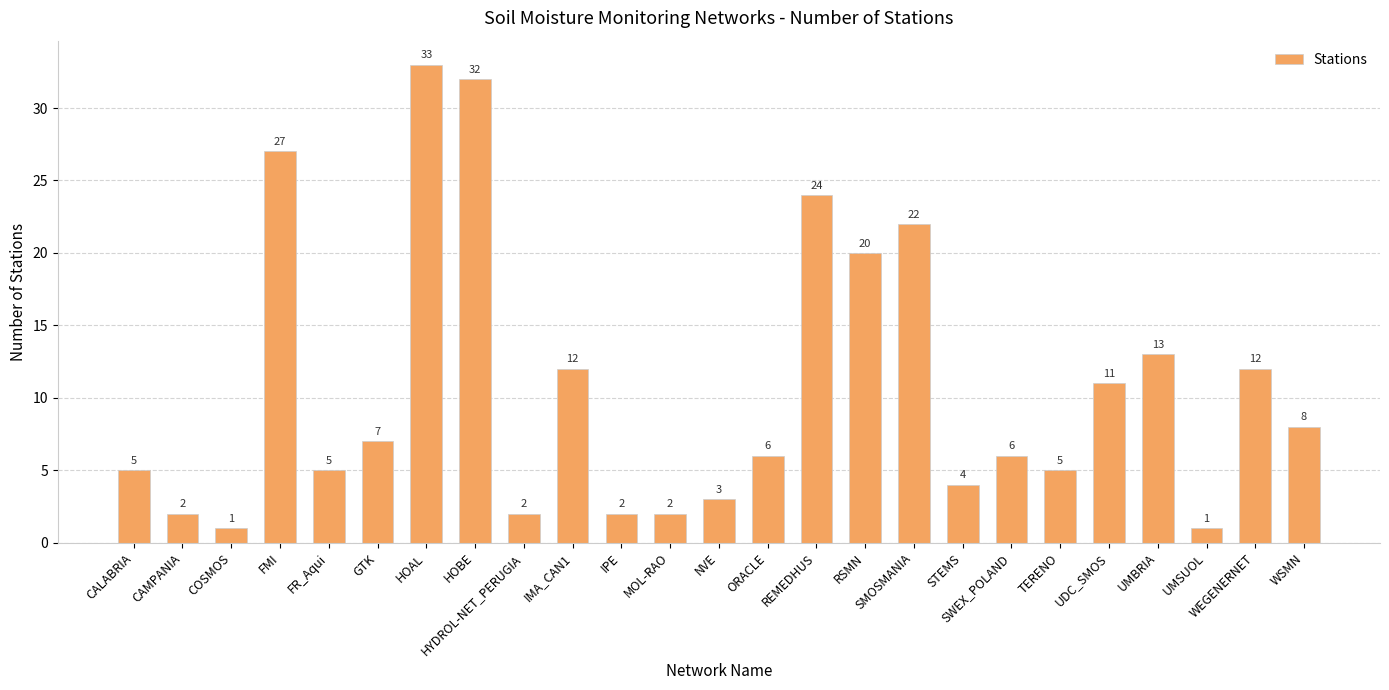

Reading right to left, extract all data points from this chart.

8	12	1	13	11	5	6	4	22	20	24	6	3	2	2	12	2	32	33	7	5	27	1	2	5